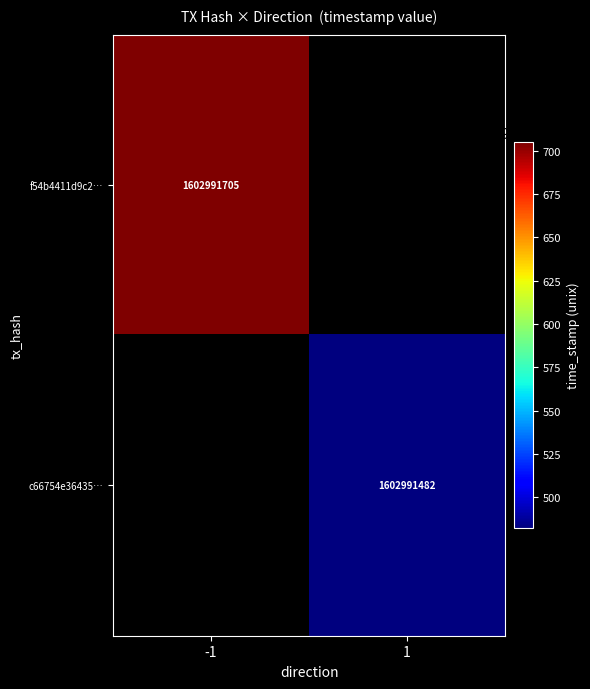

Where is f54b4411d9c2ee600195cb36127430df5fe2ab6 nearest to the value 801495852?

-1